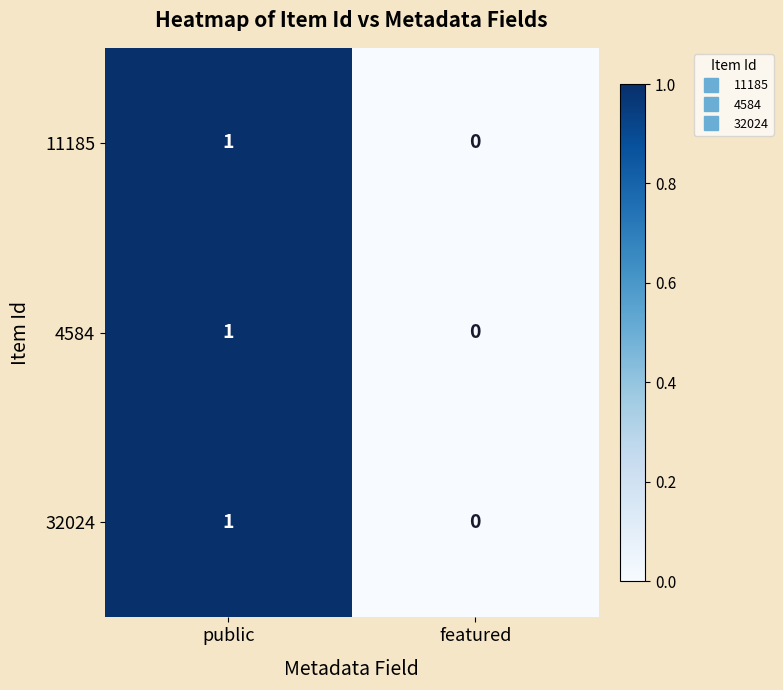

Reading left to right, list all the values displayed in this chart.

11185: 1	0
4584: 1	0
32024: 1	0